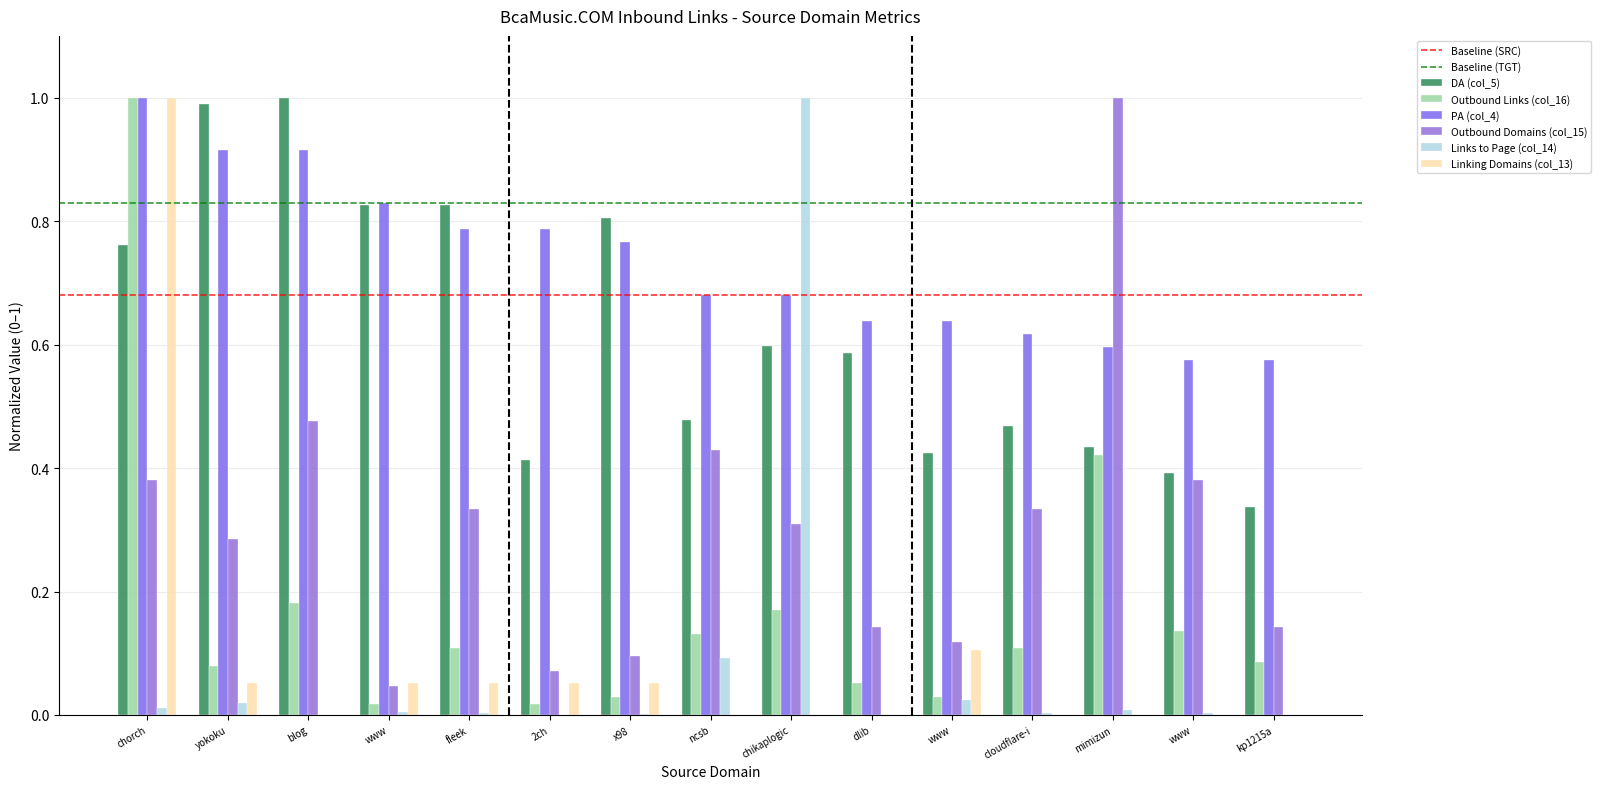

At how many categories does at least one series exceed 0?

15